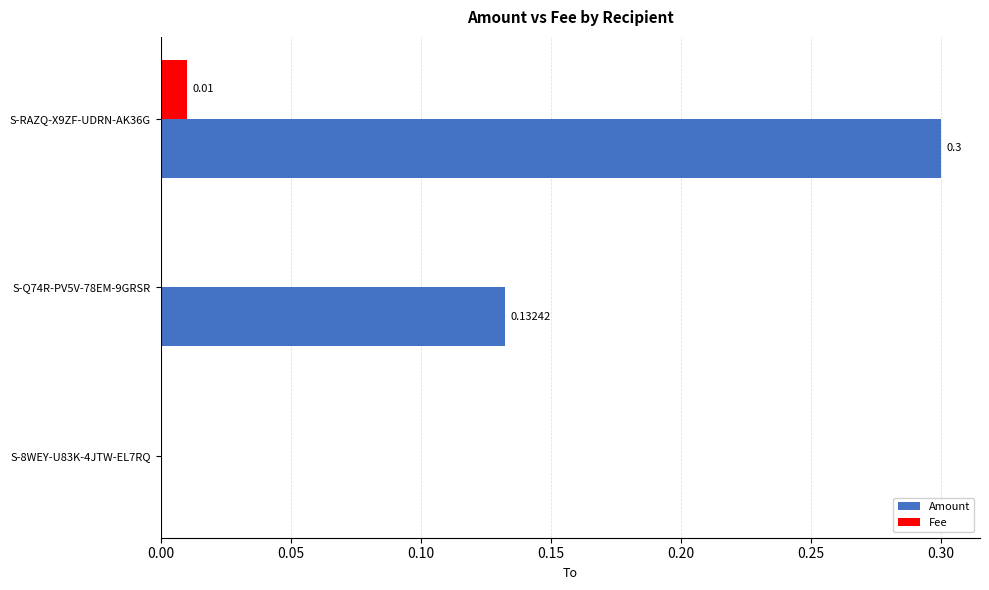

Is the value of Fee at S-Q74R-PV5V-78EM-9GRSR greater than the value of Amount at S-RAZQ-X9ZF-UDRN-AK36G?

No